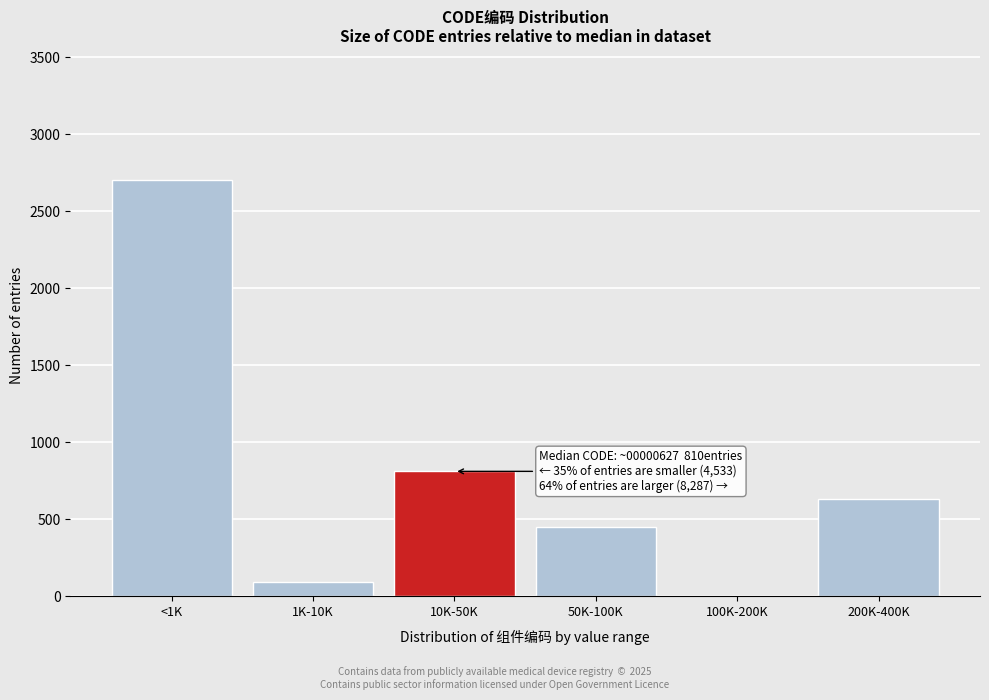

Reading left to right, extract all data points from this chart.

<1K=2700	1K-10K=90	10K-50K=810	50K-100K=450	100K-200K=0	200K-400K=630